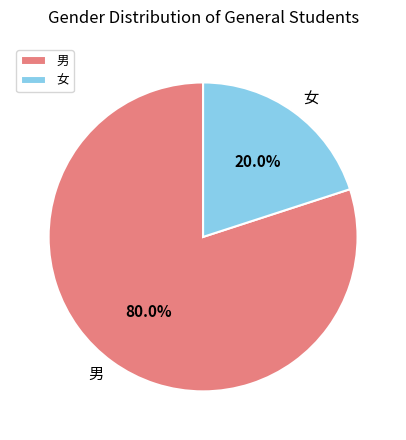

Is it true that 女 is 5% of the pie?

False